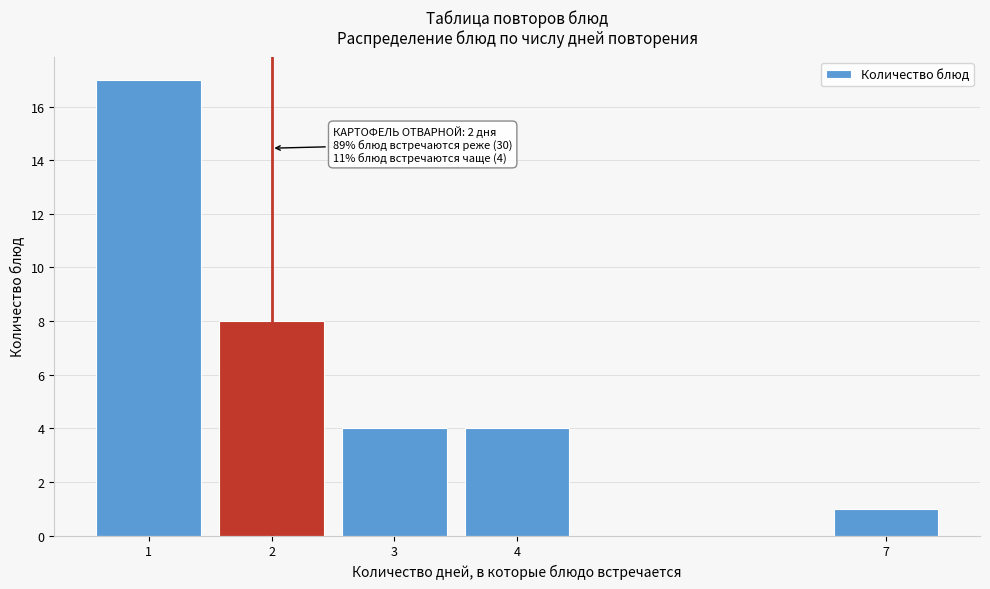

Reading left to right, transcribe all the data shown in this chart.

17	8	4	4	1